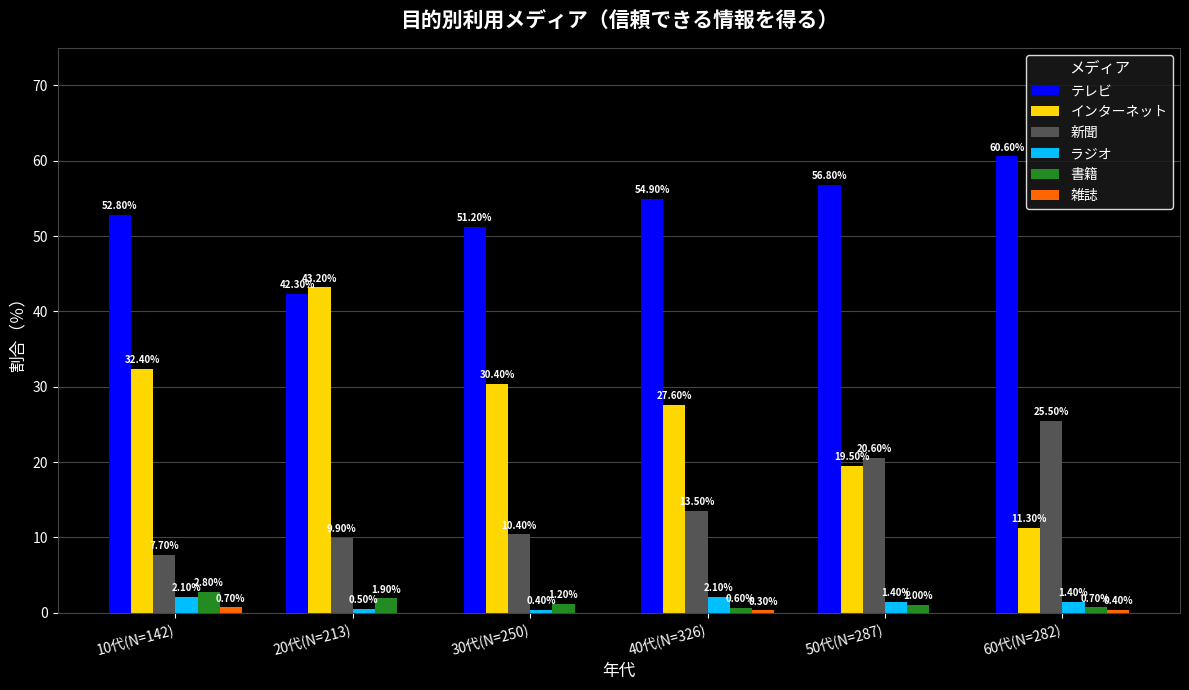

At which category is the sum across all series the highest?

60代(N=282)